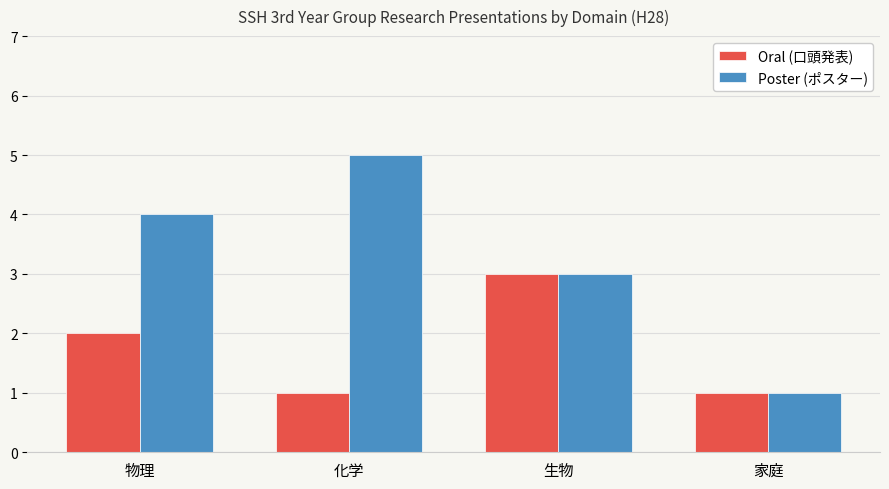

What is the average value of the Poster (ポスター) series?

3